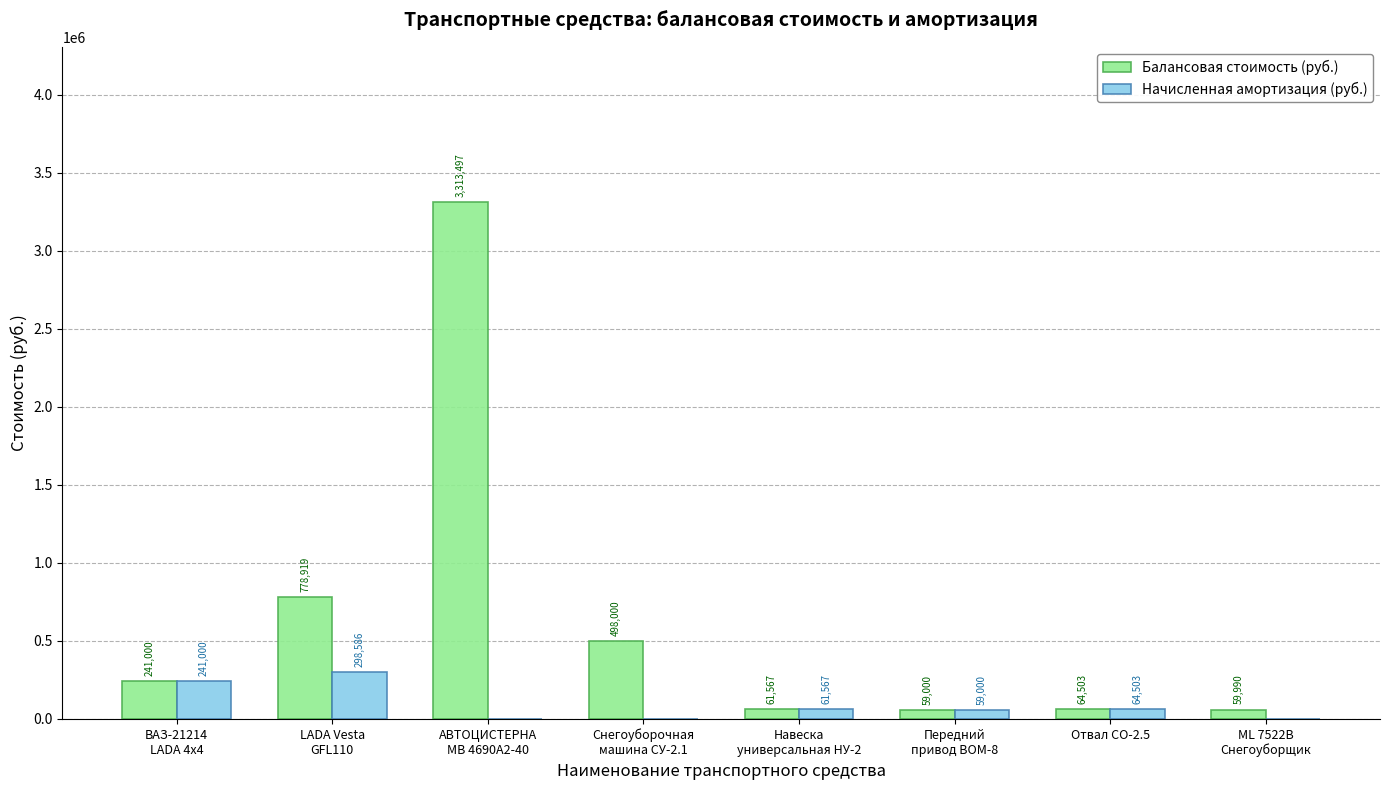

What is the maximum value shown in the chart?

3313497.3